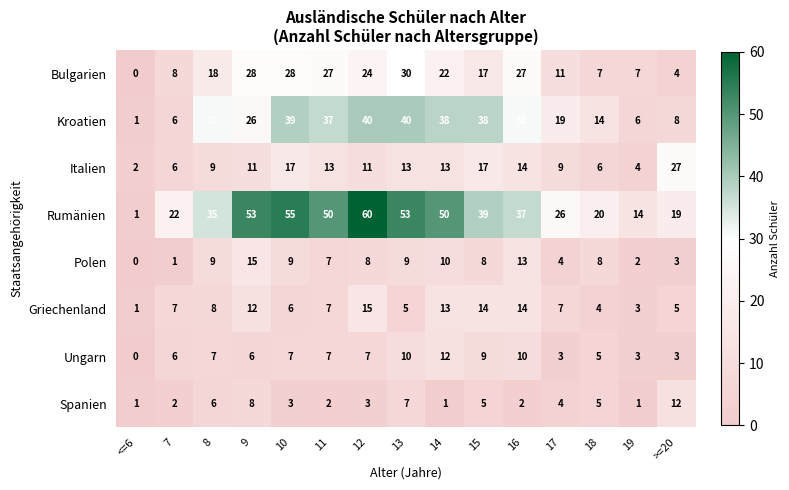

At how many categories does at least one series exceed 42?

6